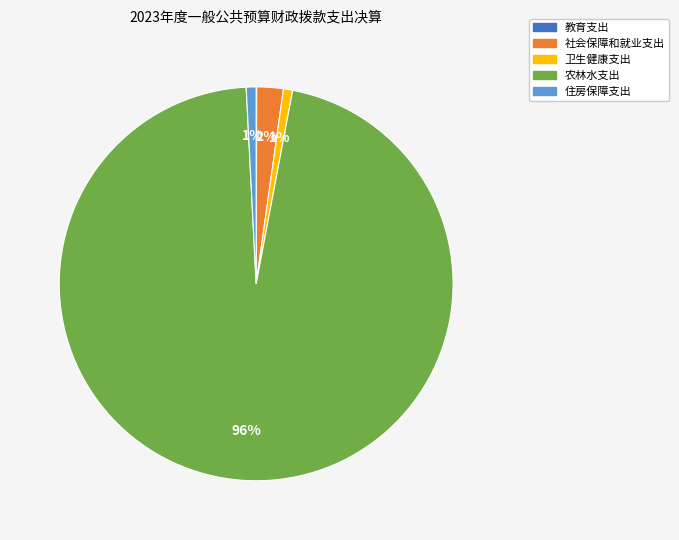

To the nearest percent, what portion does 农林水支出 represent?

96%